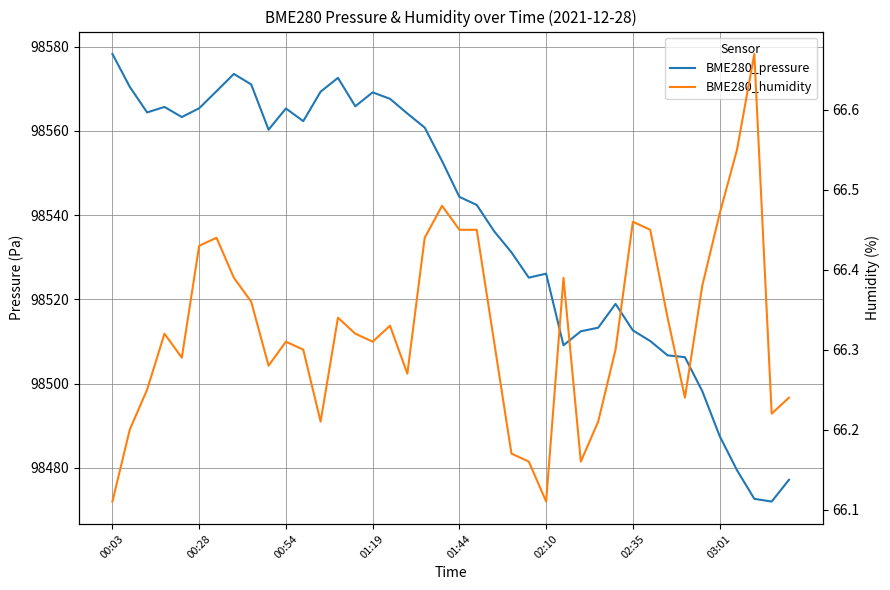

Which has a higher value, 02:35 or 26?

02:35